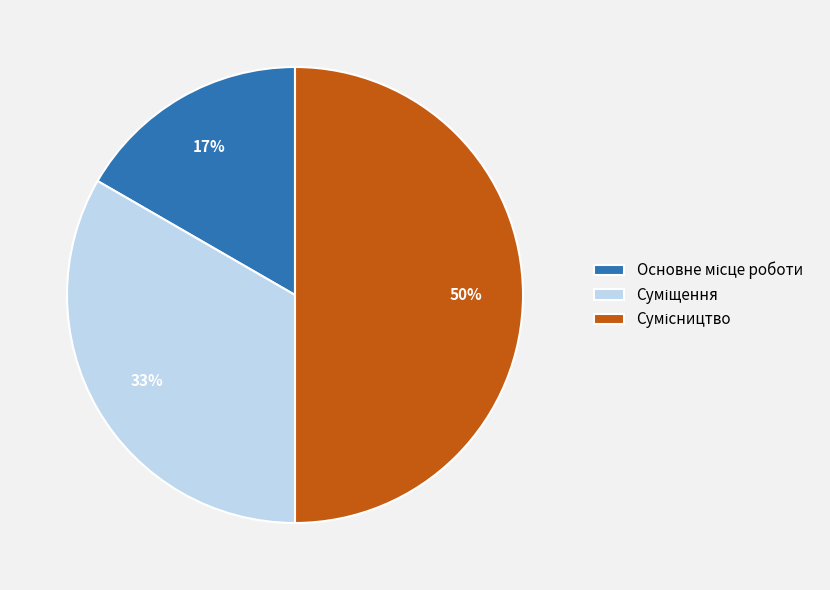

To the nearest percent, what is the difference between the largest and smallest slice percentages?

33%